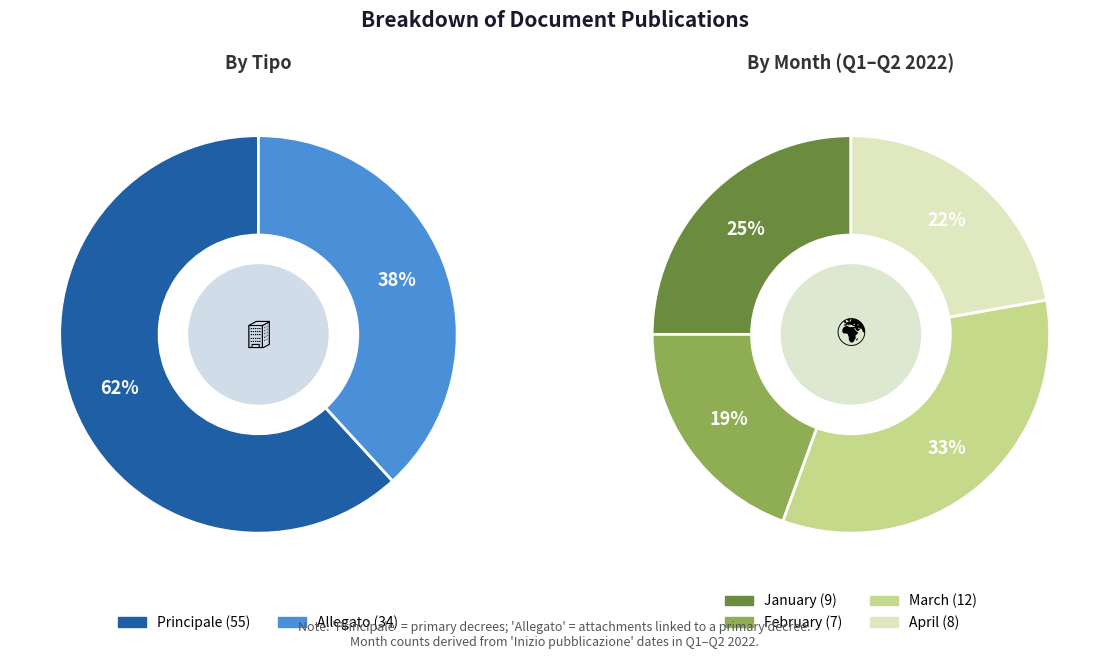

Combined, what portion of the pie is Allegato and Principale?

100.0%